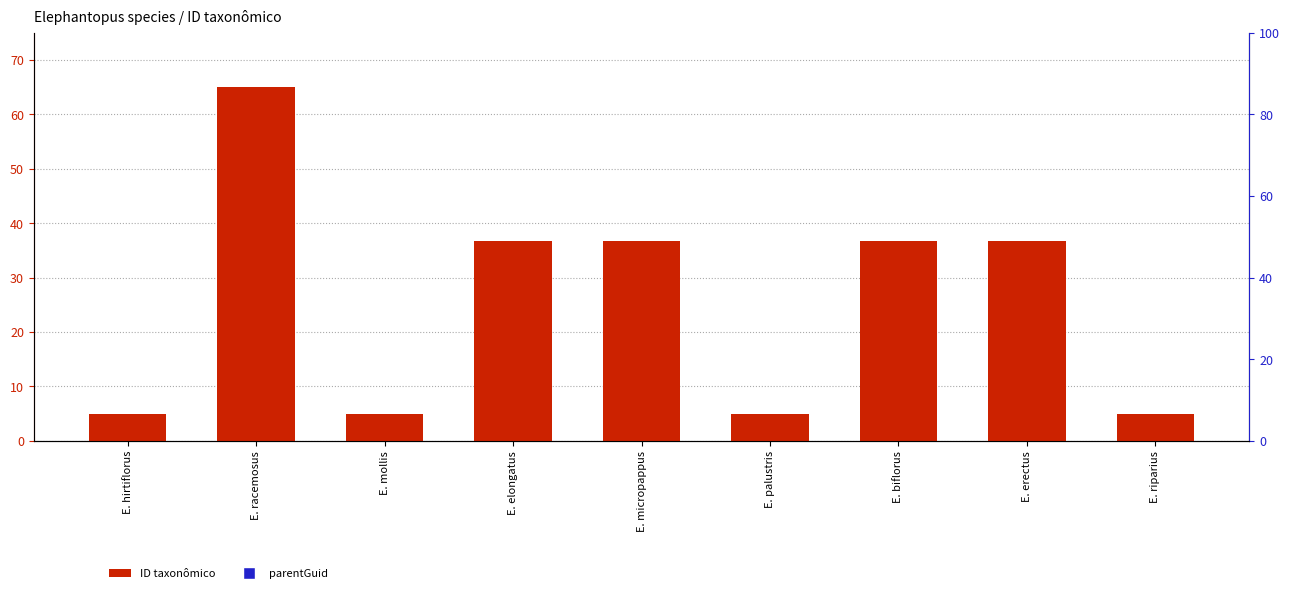

Which series has the widest spread of Y values?

ID taxonômico